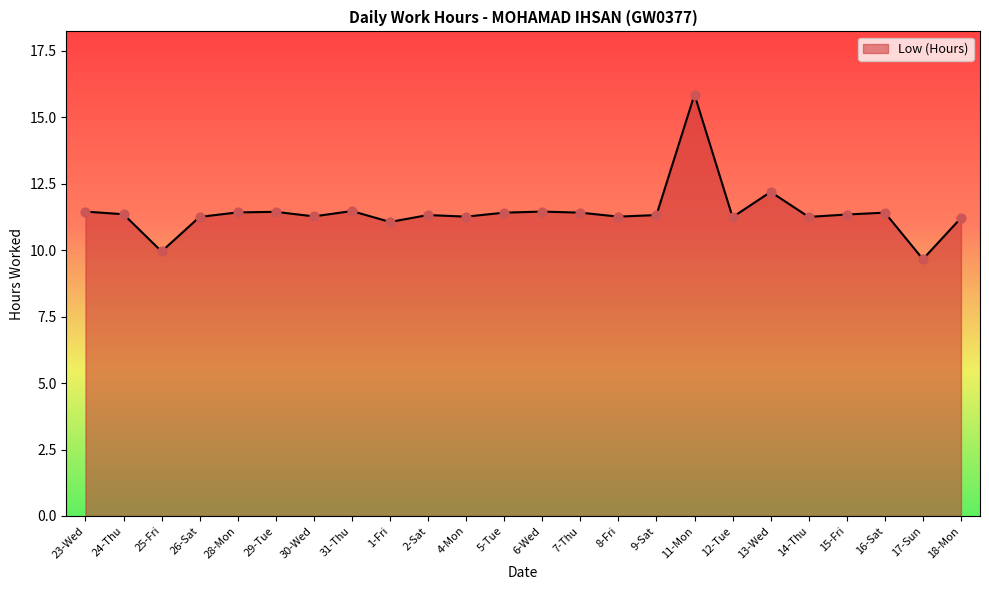

What is the change in value from 24-Thu to 25-Fri?

-1.4